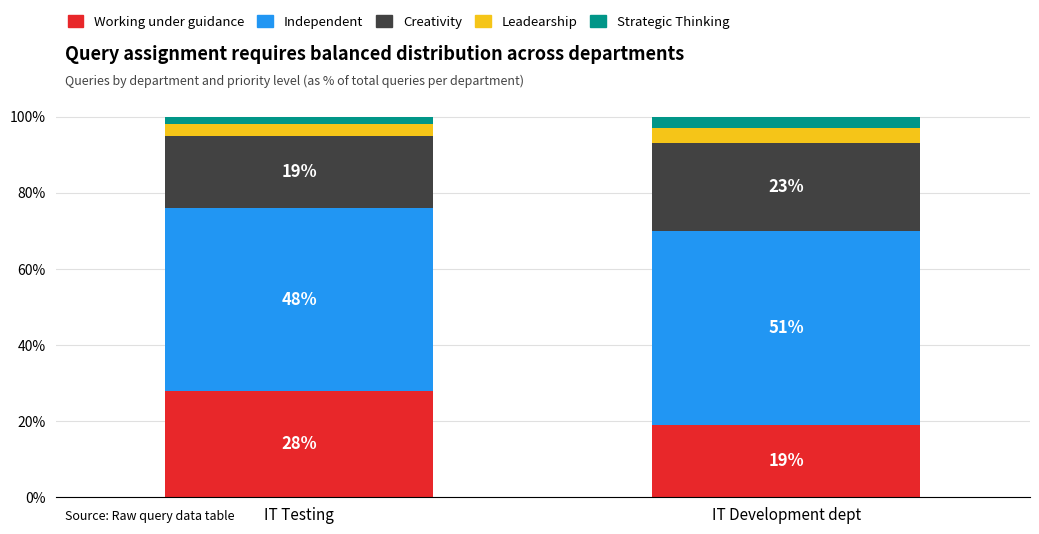

What are all the series names shown in the legend?

Working under guidance, Independent, Creativity, Leadearship, Strategic Thinking